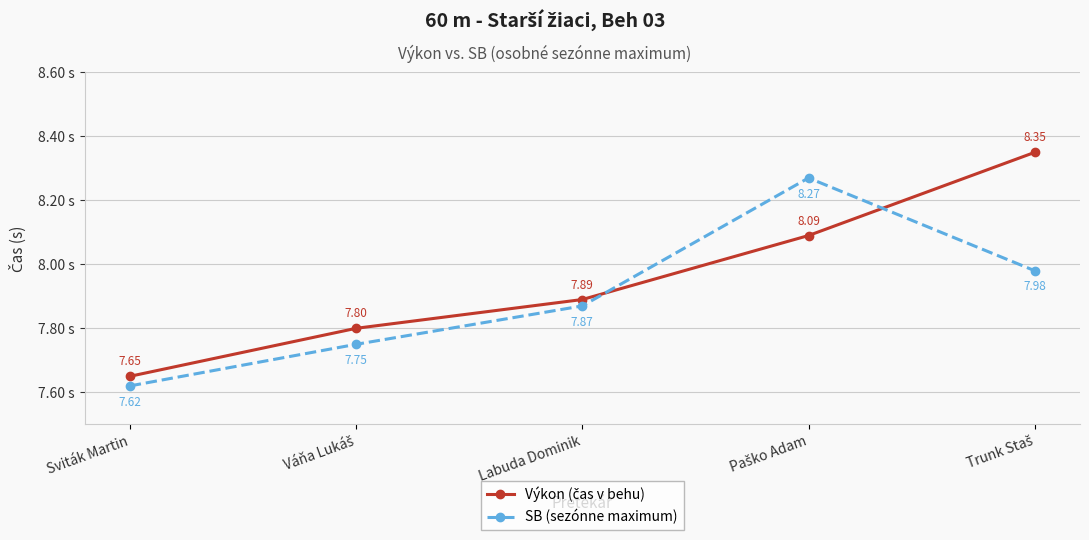

What is the label of the 3rd point from the right?

Labuda Dominik